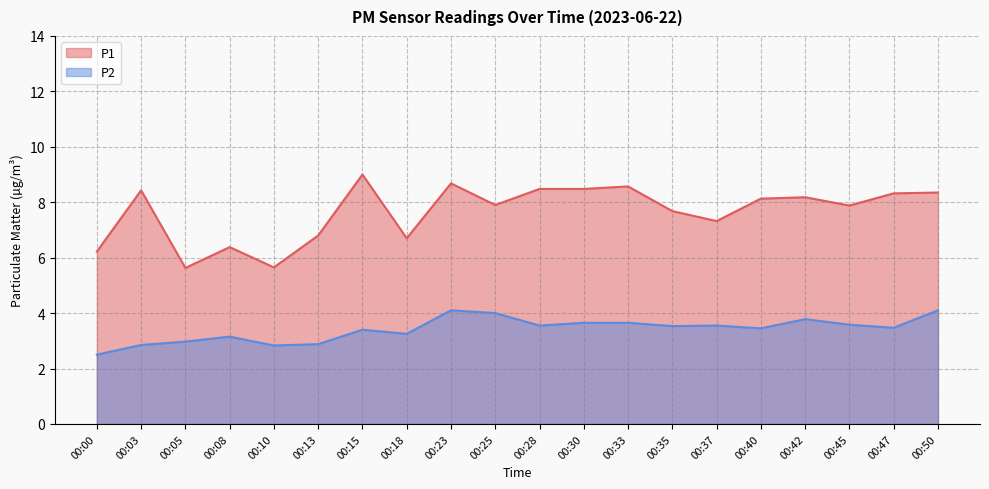

List the series in order of their overall mean, lowest first.

P2, P1